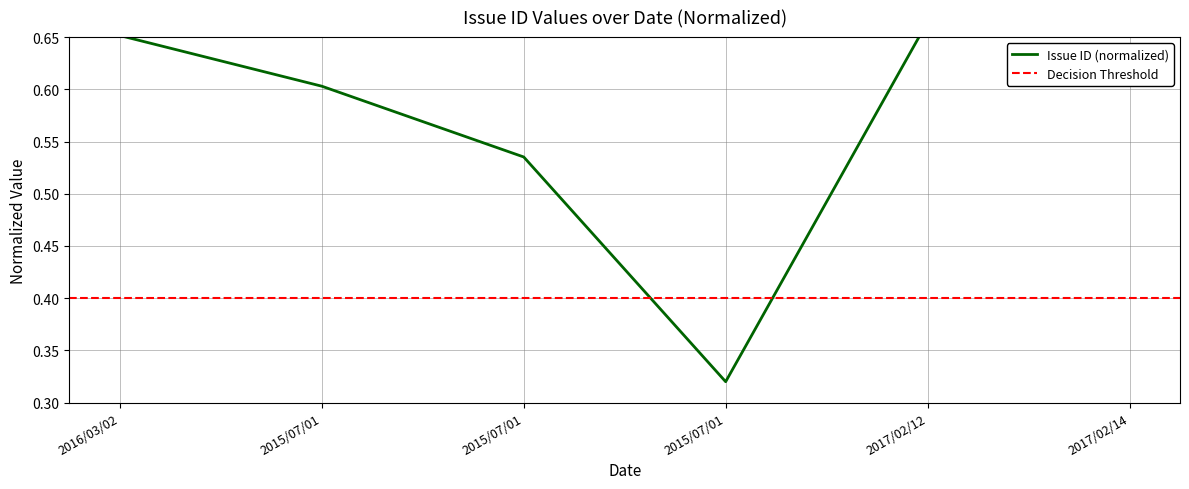

At which label is the value closest to 0?

2015/07/01